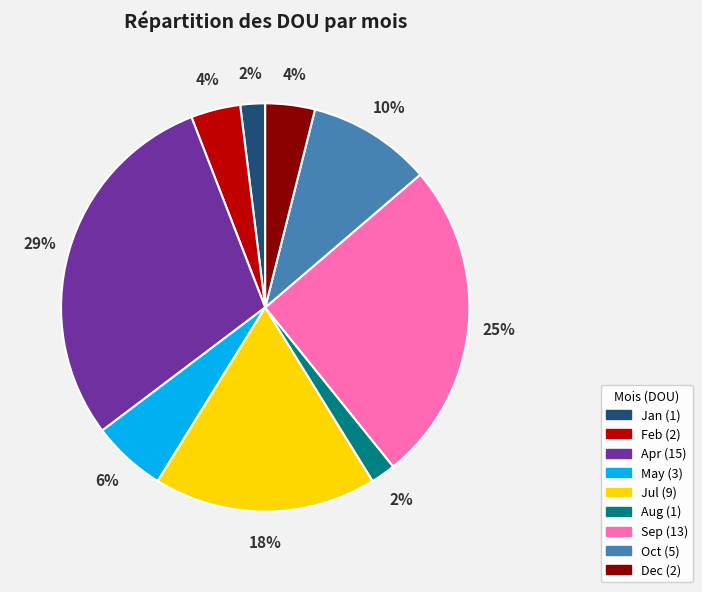

Is there a majority slice in this chart?

No